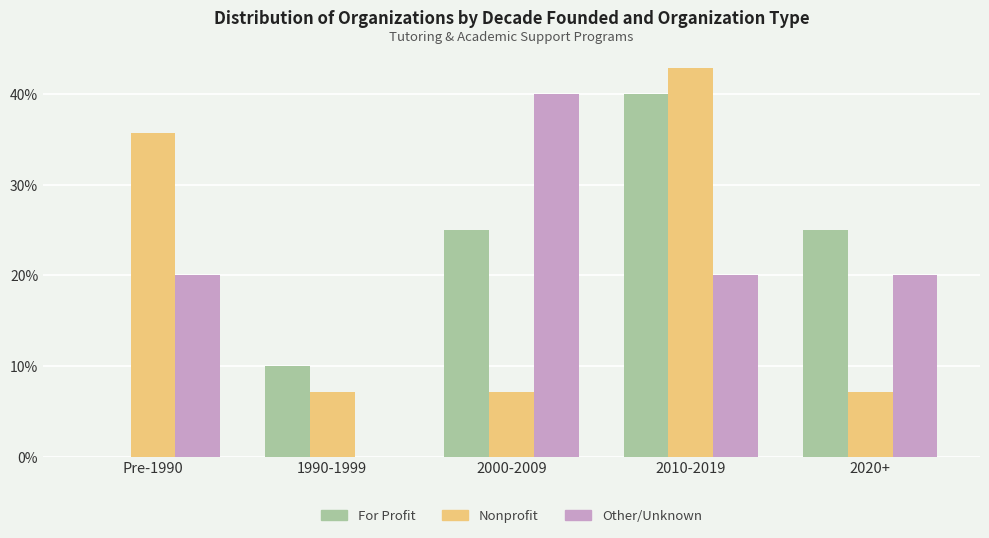

Between 2000-2009 and 2010-2019, which series saw the biggest shift?

Nonprofit